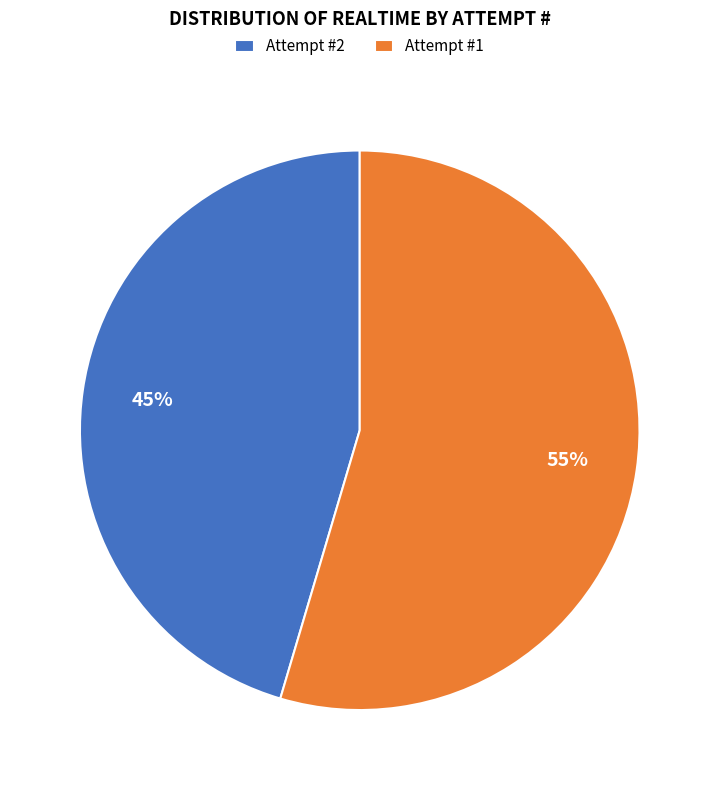

To the nearest percent, what is the average slice percentage?

50%